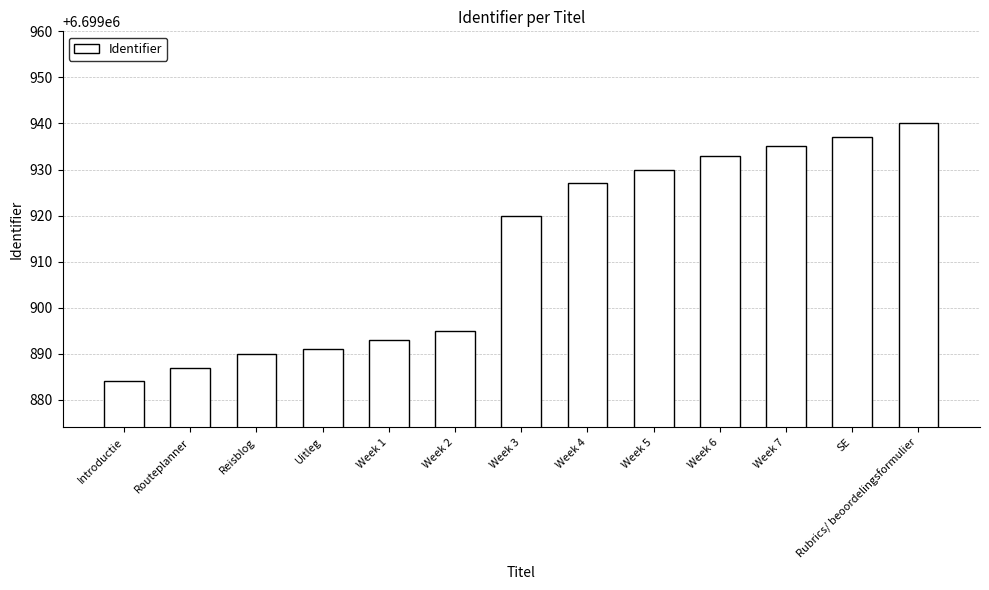

List the labels in order of value, largest first.

Rubrics/ beoordelingsformulier, SE, Week 7, Week 6, Week 5, Week 4, Week 3, Week 2, Week 1, Uitleg, Reisblog, Routeplanner, Introductie